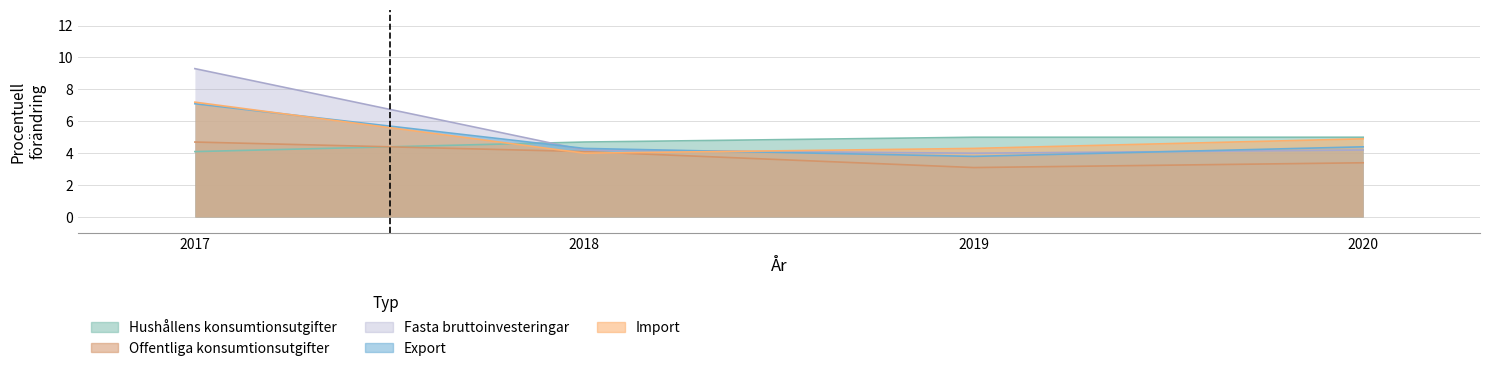

True or false: Fasta bruttoinvesteringar and Hushållens konsumtionsutgifter intersect in this chart.

True